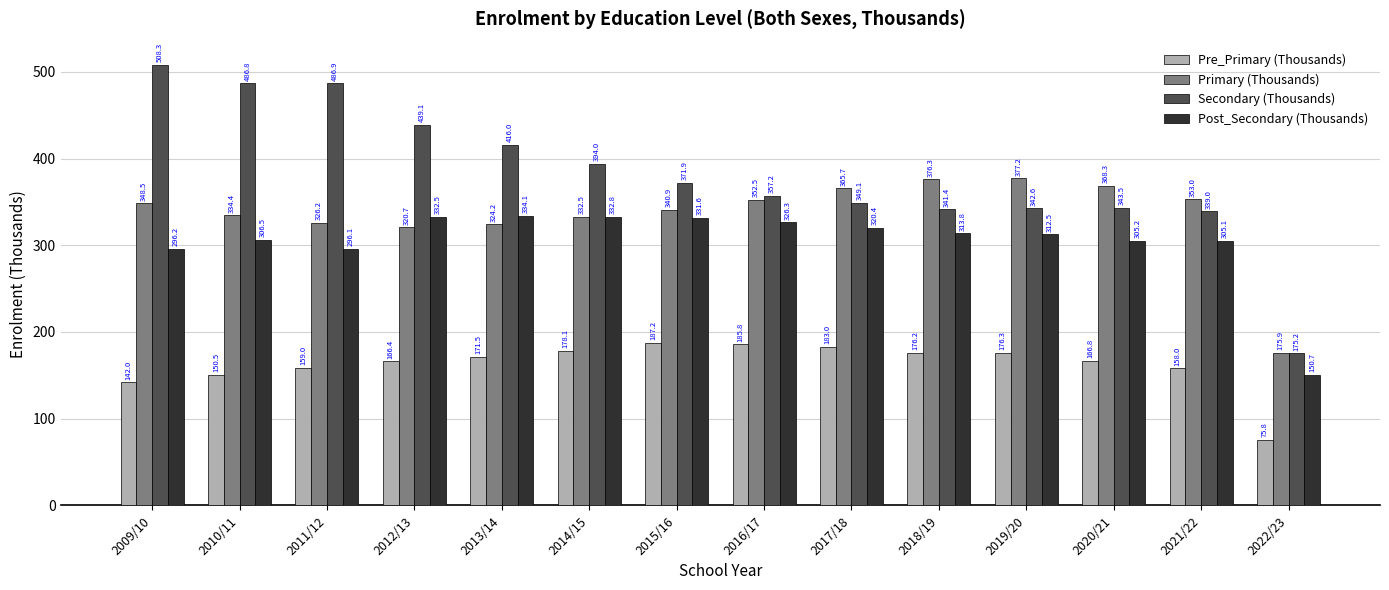

What position from the left is 2012/13?

4